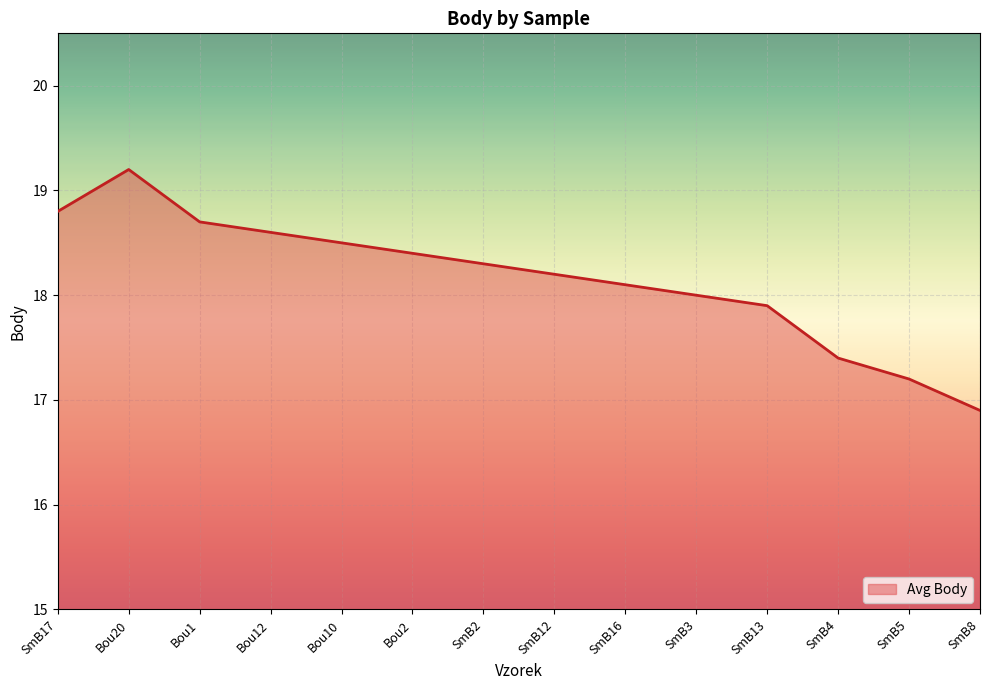

The value at Bou12 is 18.6. True or false?

True